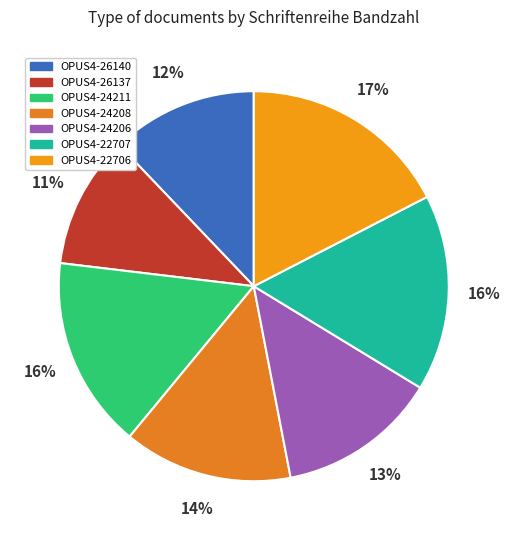

Rank the categories by value from lowest to highest.

OPUS4-26137, OPUS4-26140, OPUS4-24206, OPUS4-24208, OPUS4-24211, OPUS4-22707, OPUS4-22706